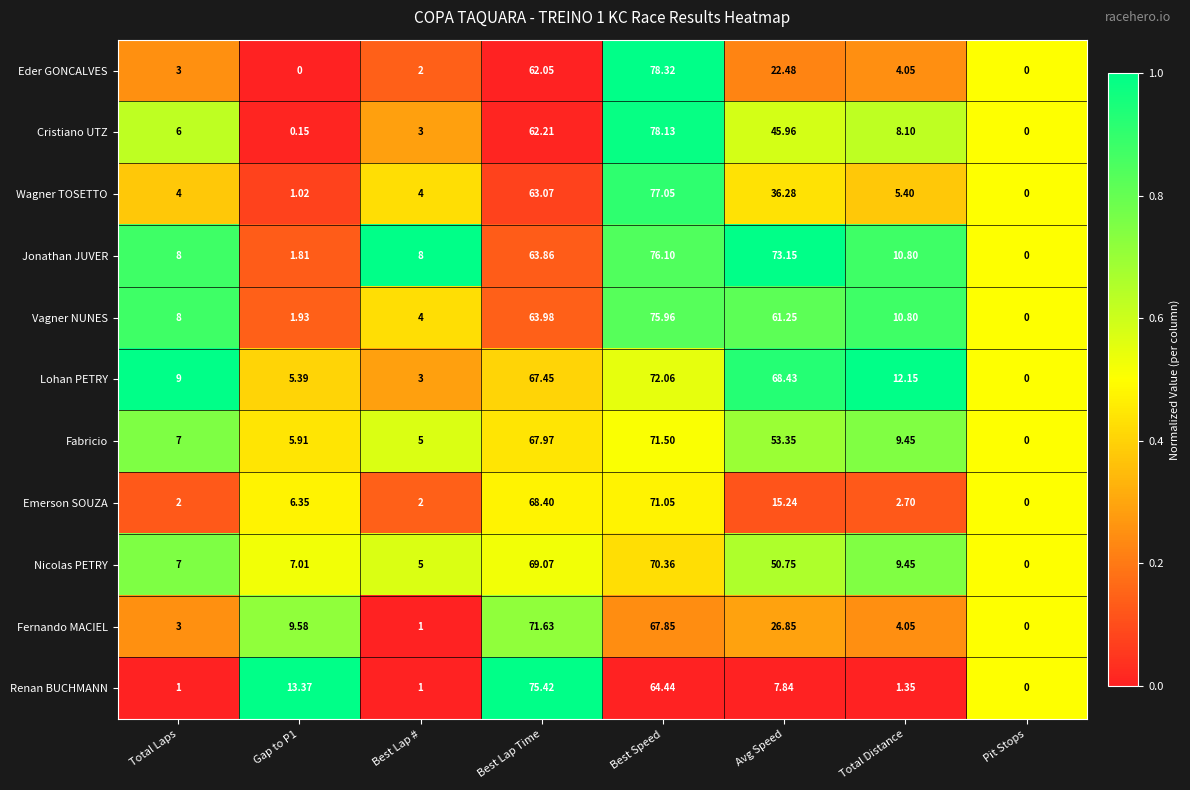

At which category is the sum across all series the highest?

Best Speed